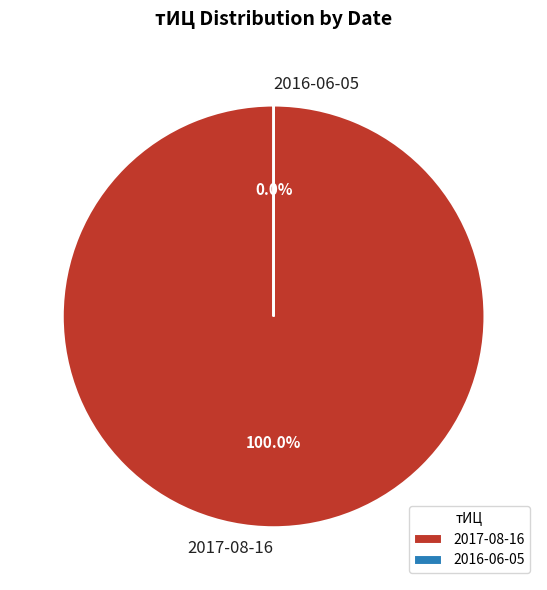

What is the largest slice in the pie chart?

2017-08-16